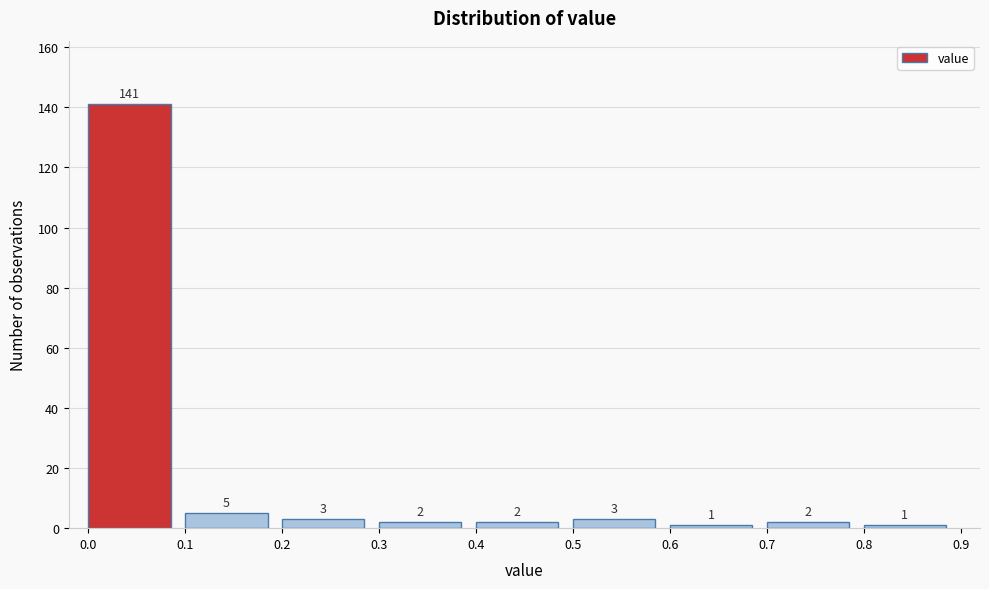

What is the height of the bar covering 0.2 to 0.3 on the x-axis?

3